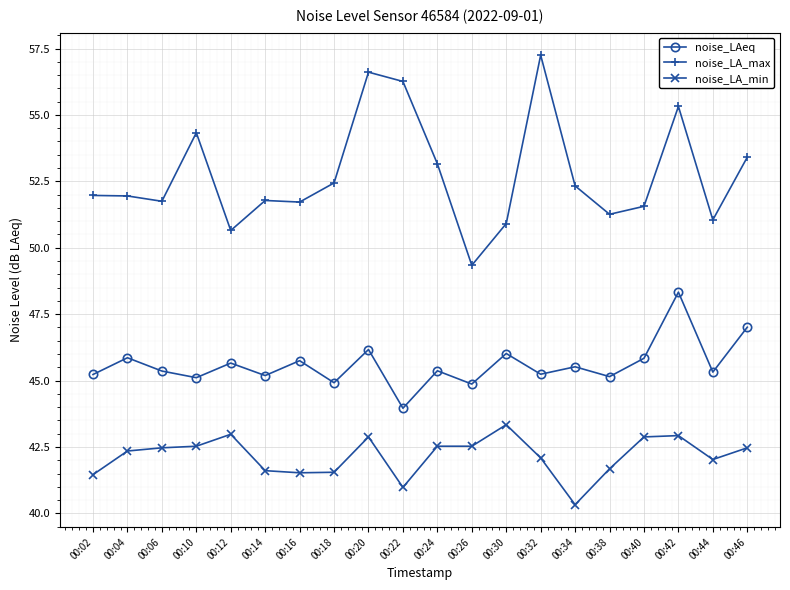

True or false: noise_LA_min has a value of 42.5 at 00:10.

True